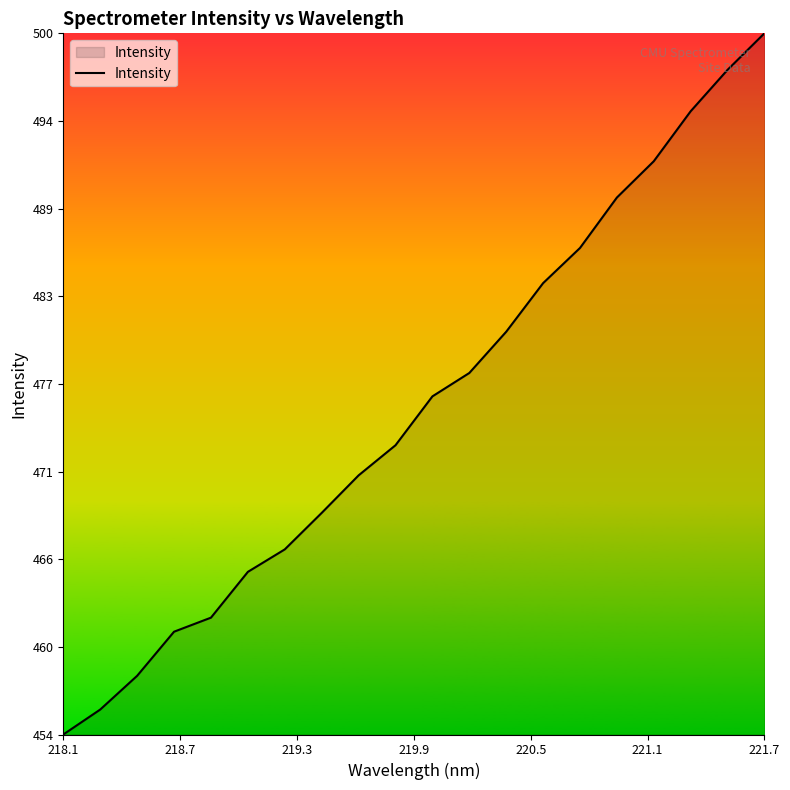

How many distinct data groups are displayed?

1